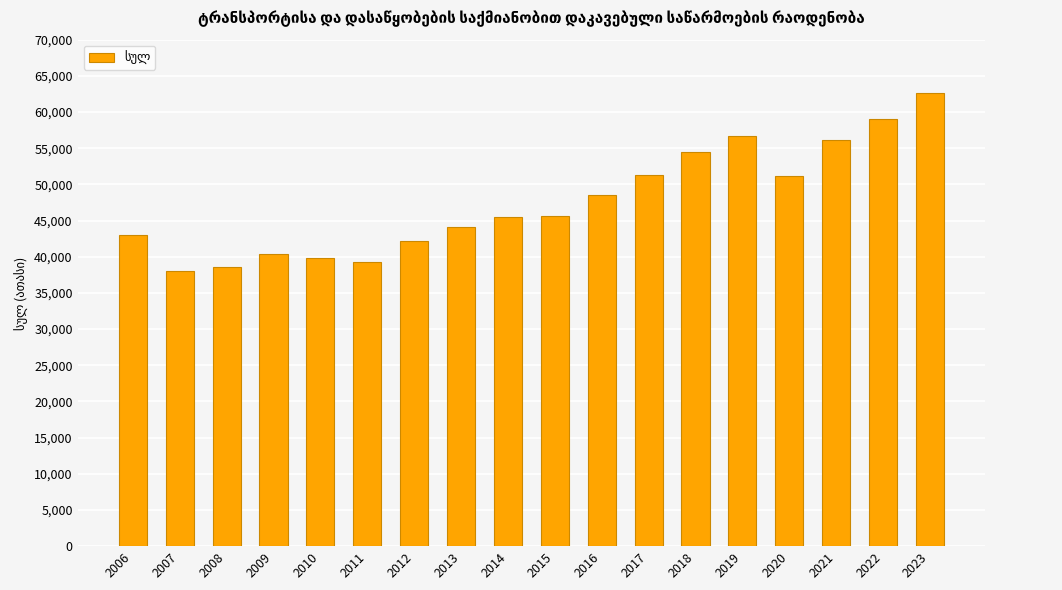

Which label corresponds to the smallest value in the chart?

2007